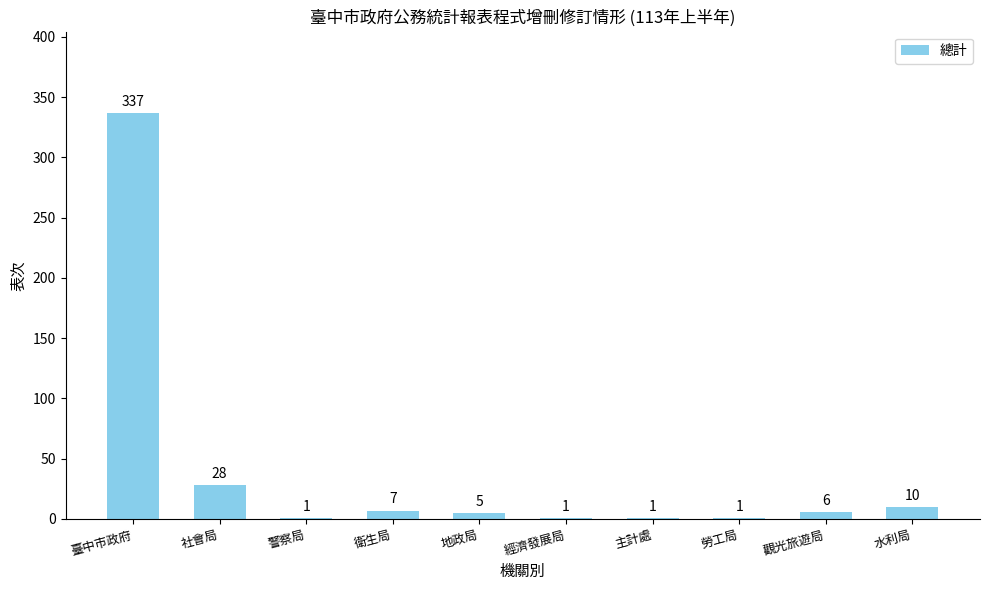

Does the chart contain stacked bars?

No